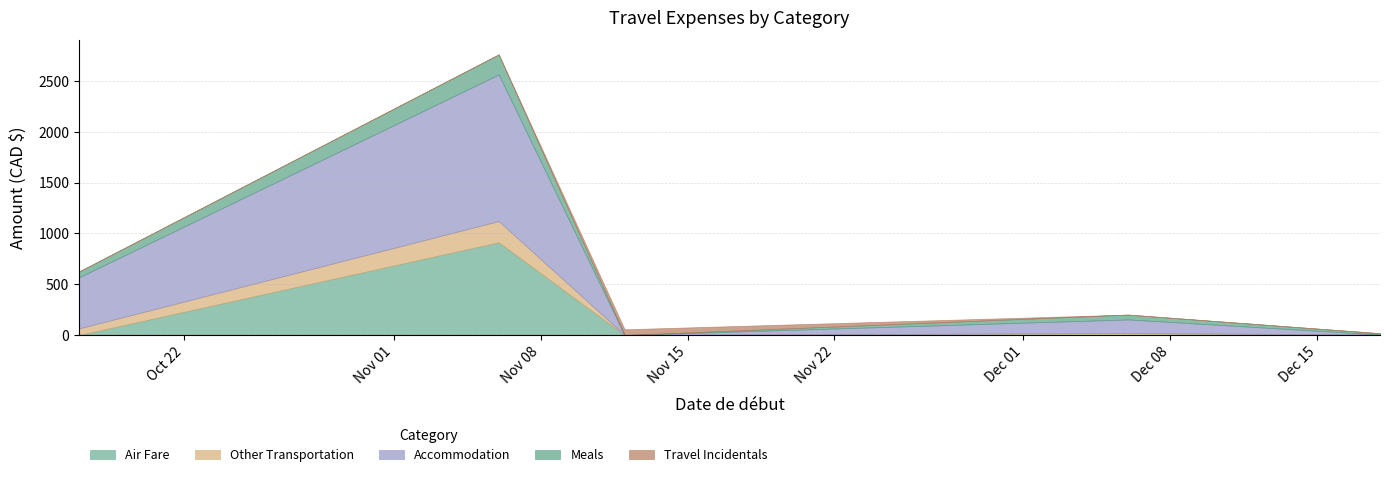

Which series changed the most between 2017-10-17 and 2017-11-06?

Accommodation